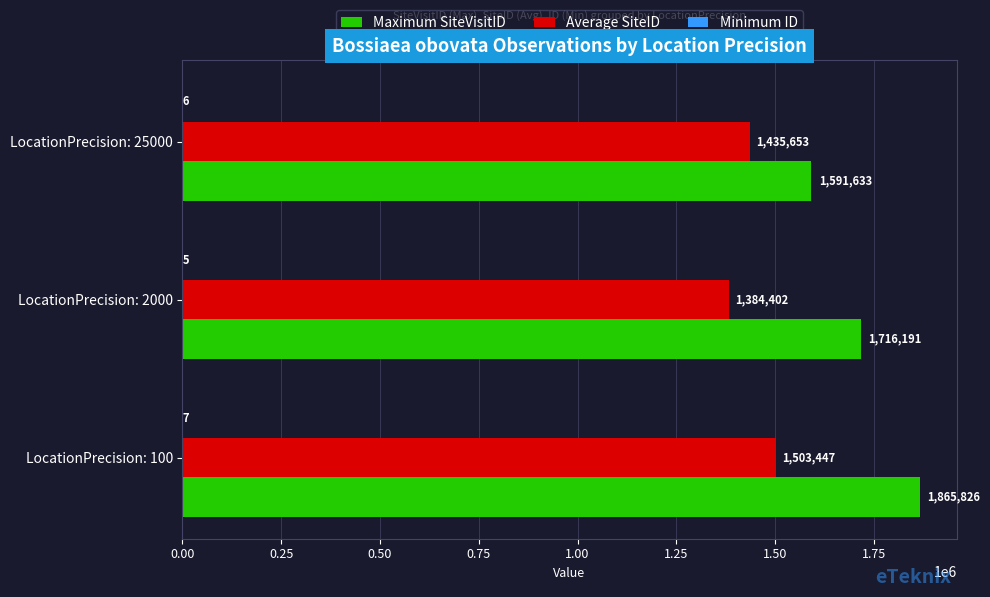

Between LocationPrecision: 100 and LocationPrecision: 2000, which series saw the biggest shift?

Maximum SiteVisitID